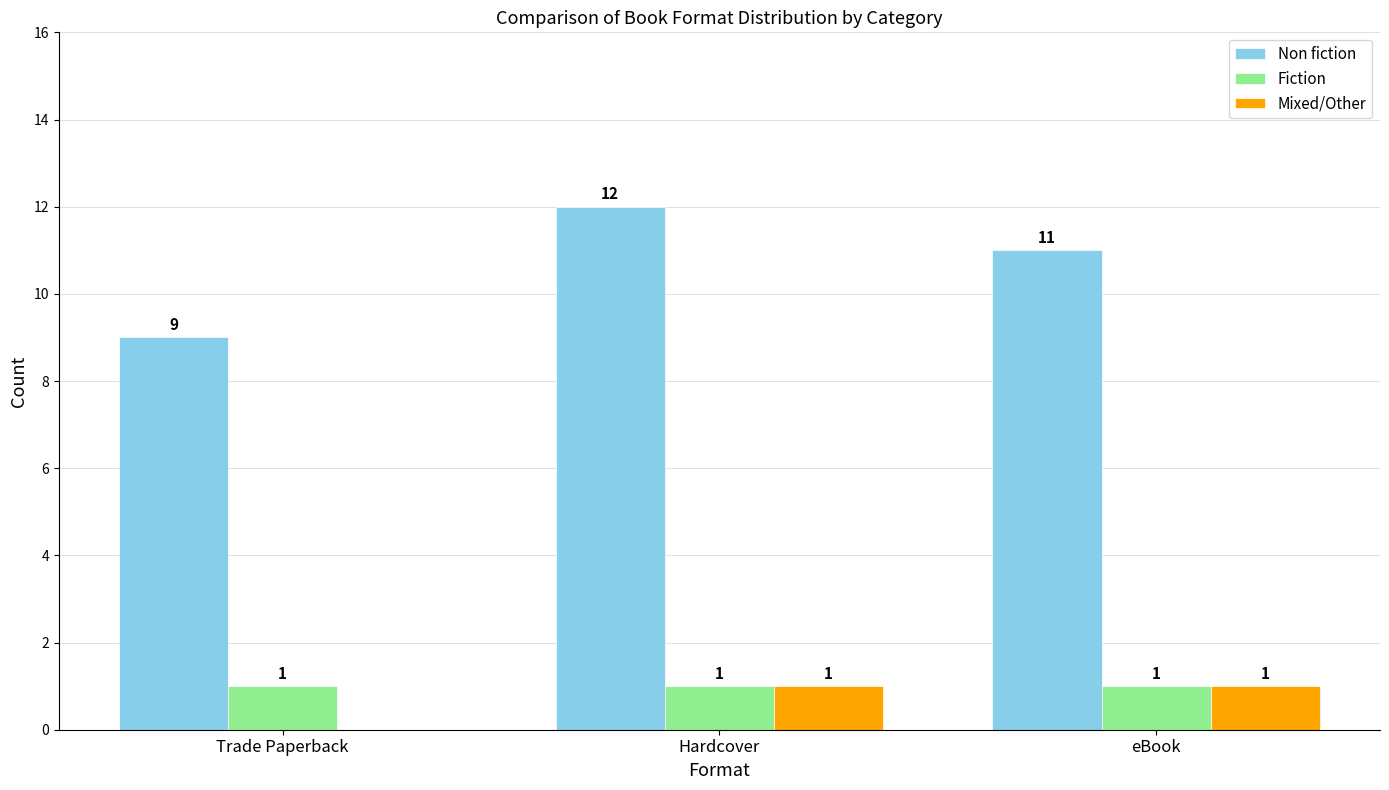

The value of Non fiction at eBook is 5. True or false?

False